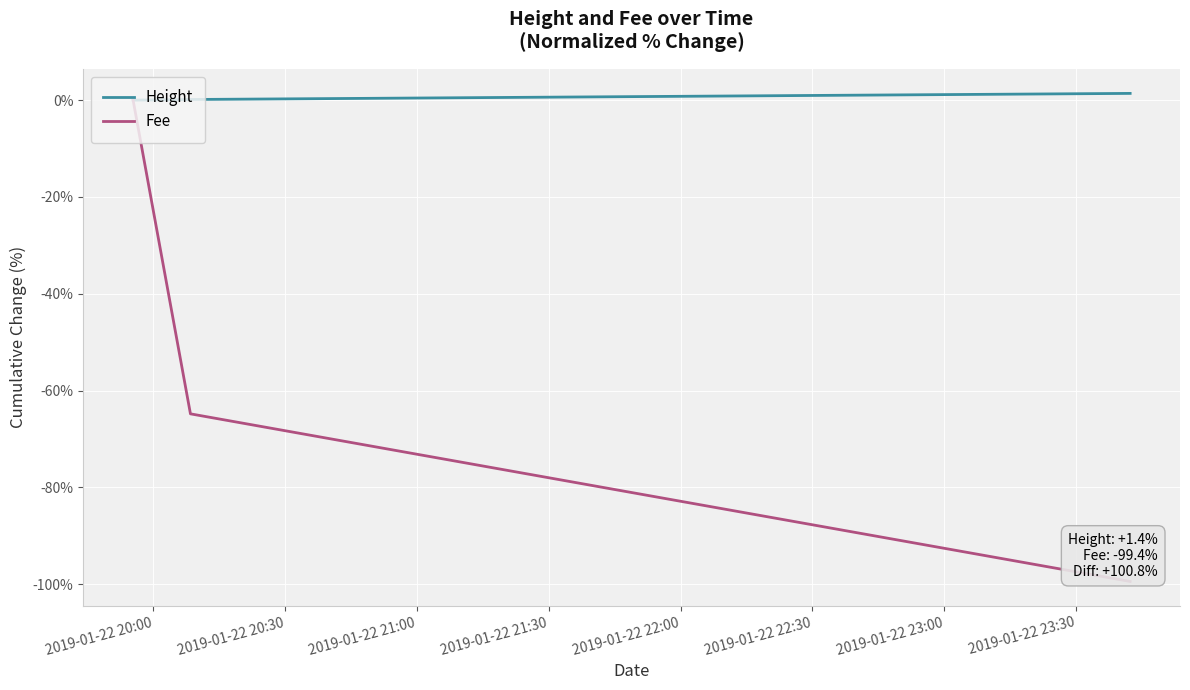

List the series in order of their overall mean, highest first.

Height, Fee